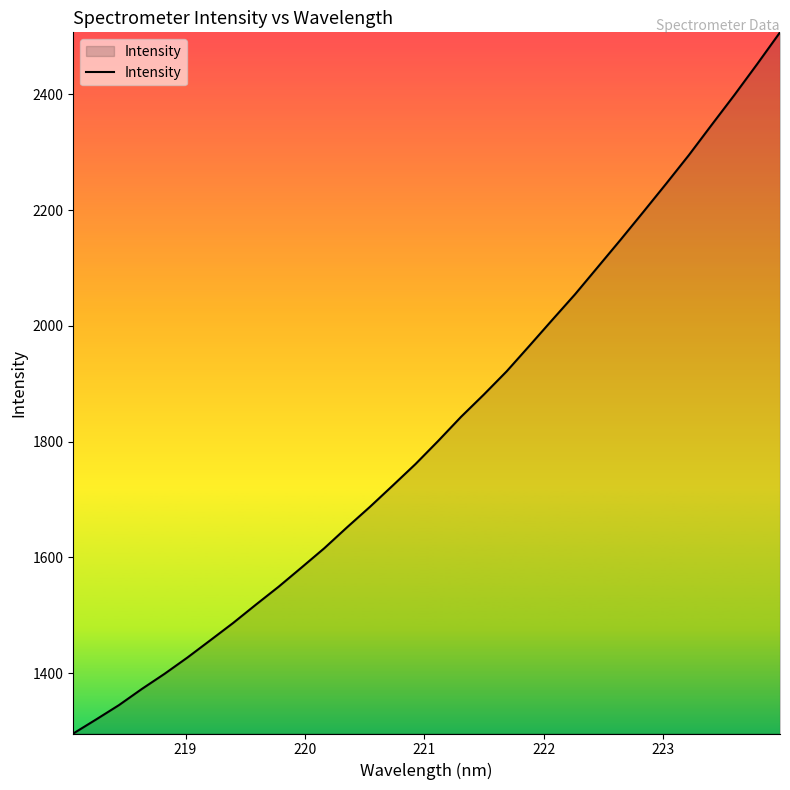

What is the greatest value displayed?

2507.0